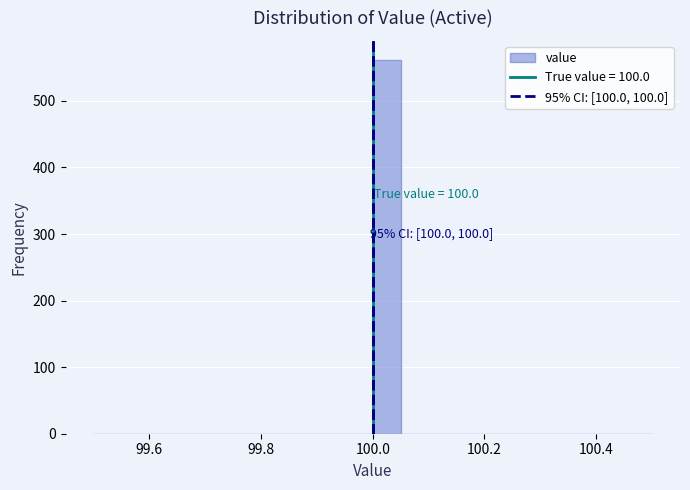

Read against the x-axis, roughly where is the centre of the tallest bar?

100.02